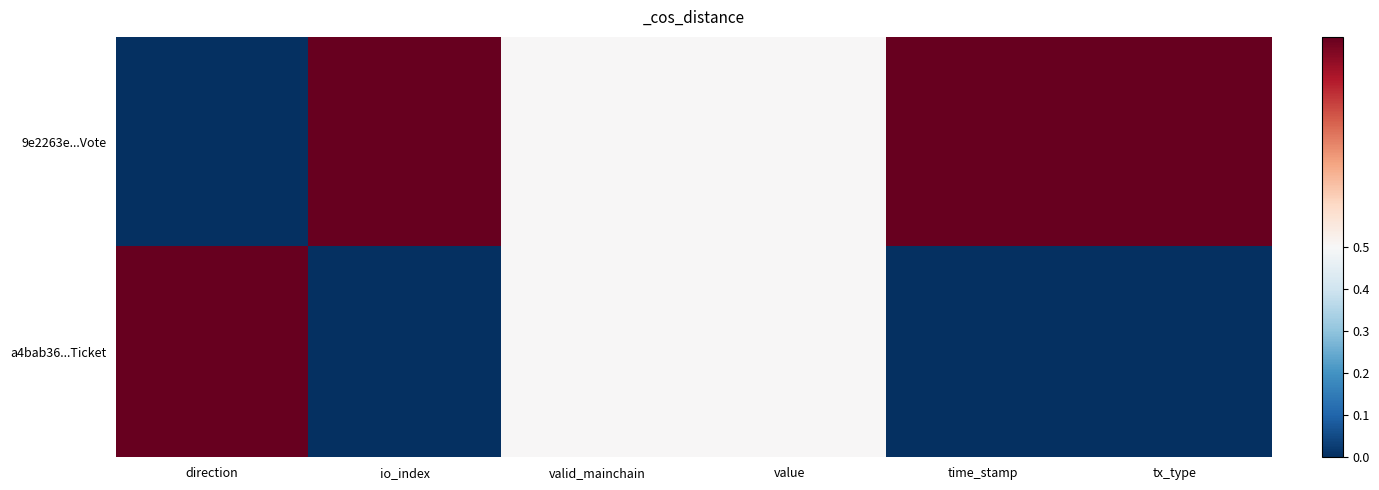

Which series changed the most between io_index and value?

9e2263e...Vote